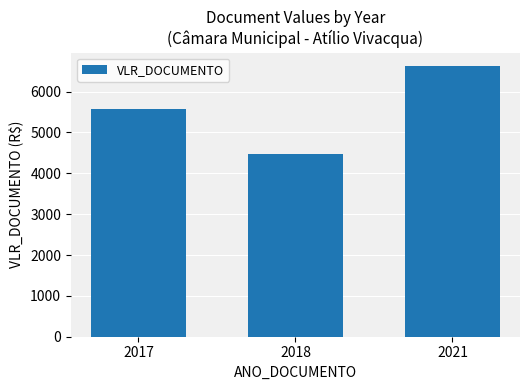

What is the difference between the values at 2018 and 2021?

2145.8